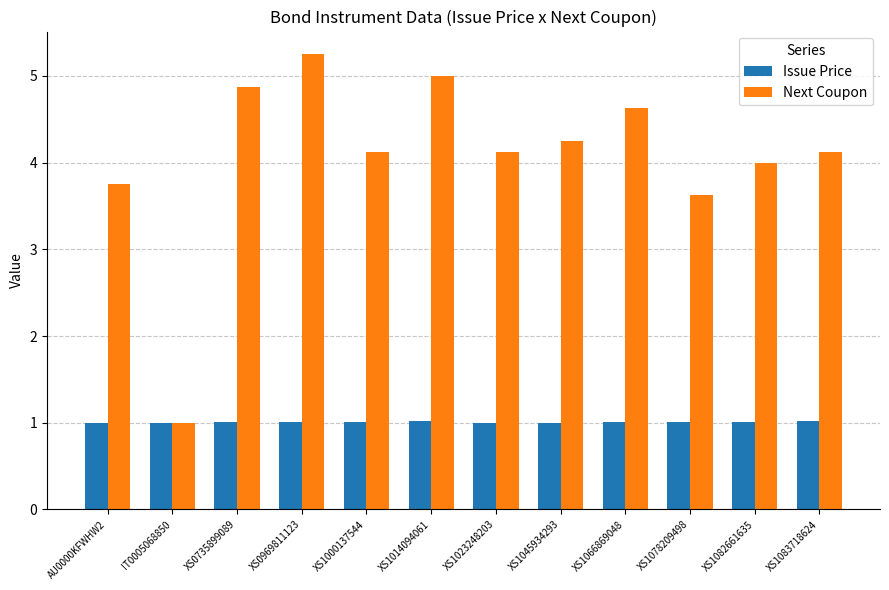

What is the value of the Issue Price bar at the 9th from the left?

1.0